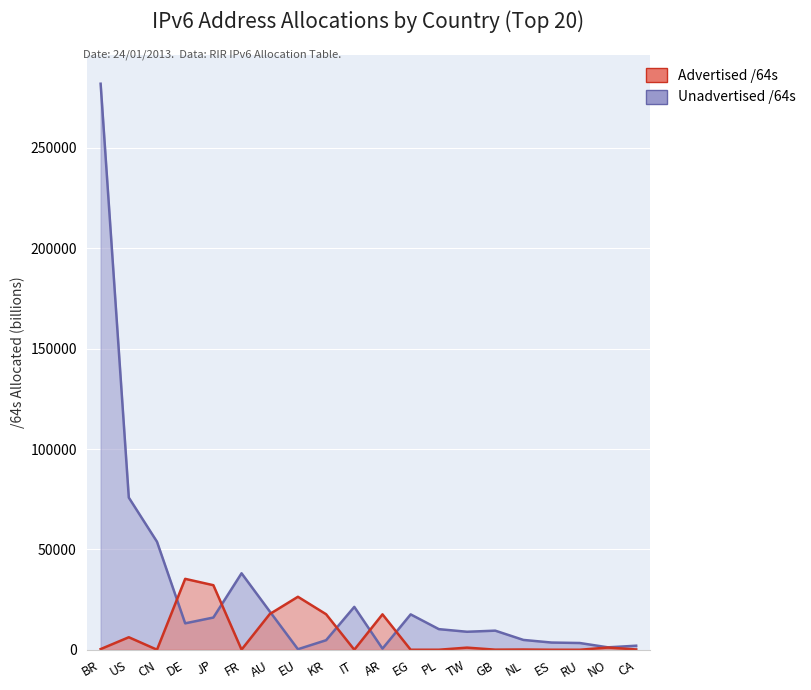

What is the spread (max minus min) of values at BR?

281636.5